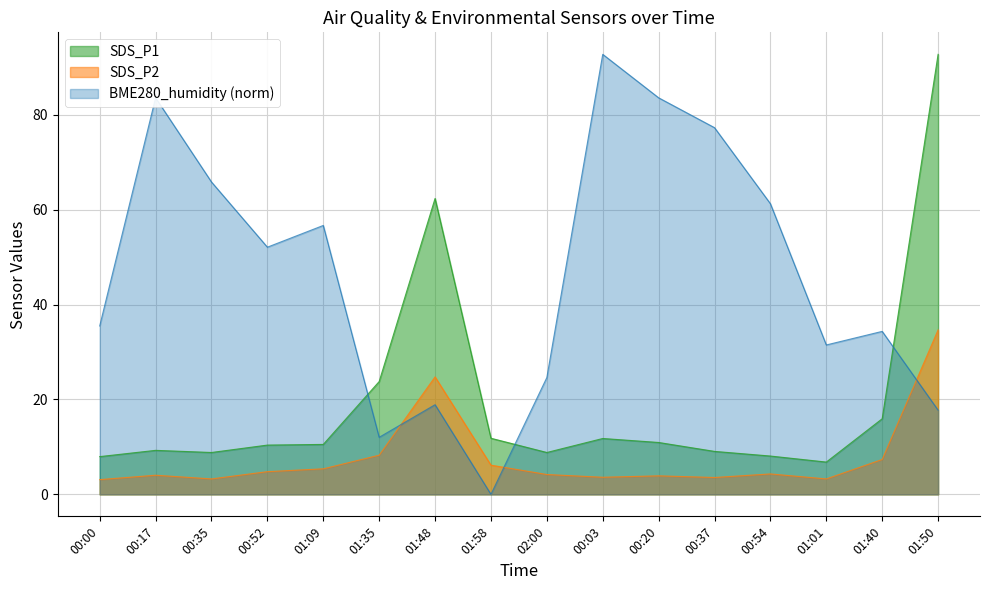

Rank the series by their average value, from lowest to highest.

SDS_P2, SDS_P1, BME280_humidity (norm)